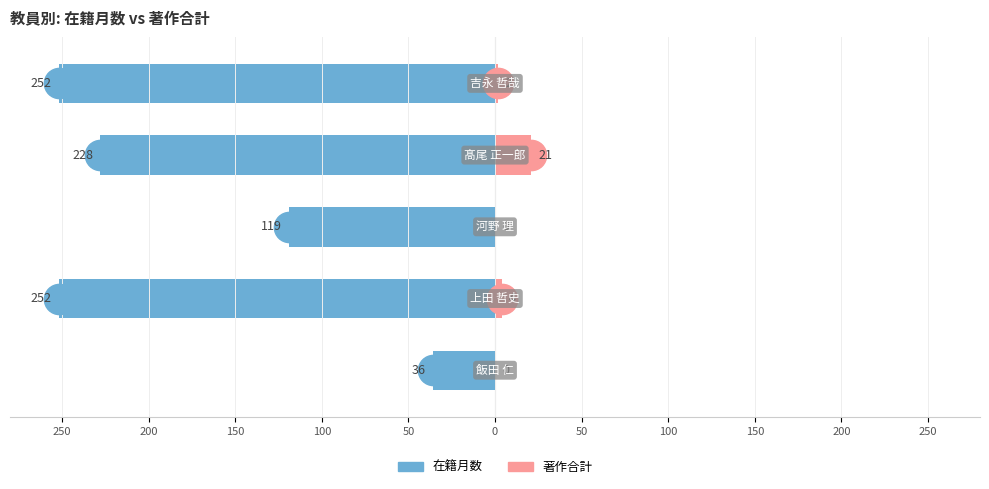

Reading left to right, extract all data points from this chart.

在籍月数: -36	-252	-119	-228	-252
著作合計: 0	4	0	21	2